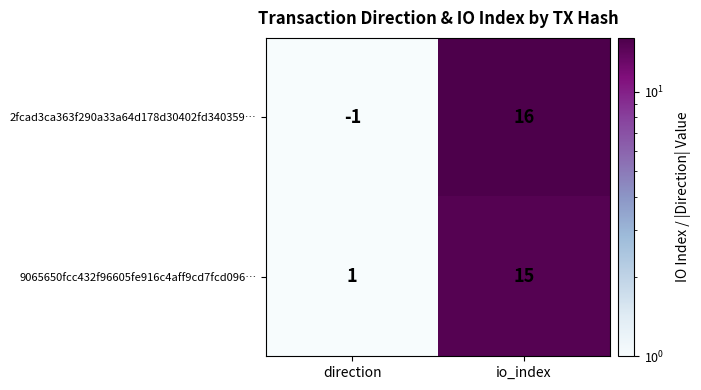

Which label corresponds to the smallest value in the chart?

direction